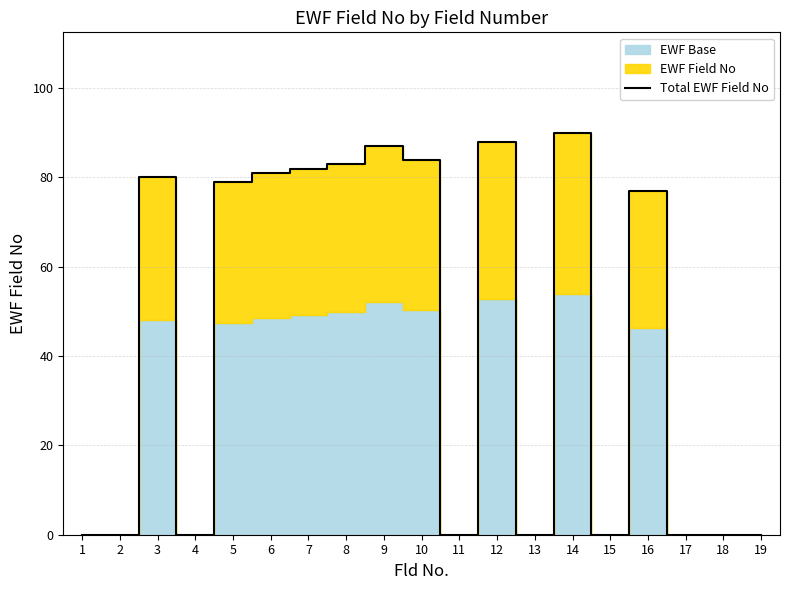

What is the sum of all values?

831